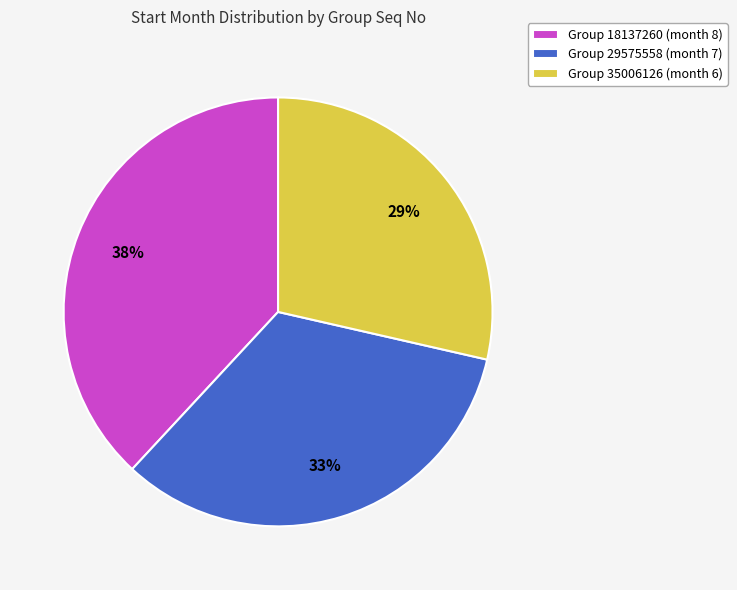

Combined, do Group 35006126 (month 6) and Group 18137260 (month 8) account for over 50%?

Yes